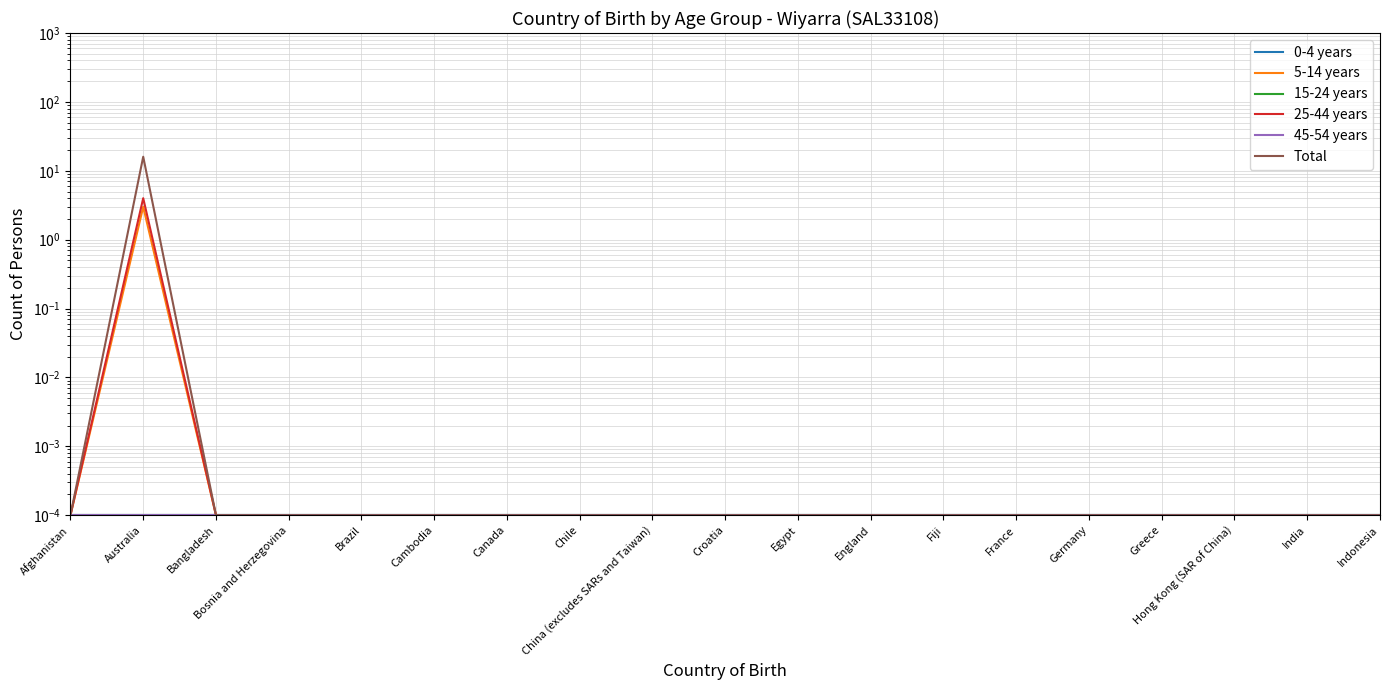

List the series in order of their peak value, highest first.

Total, 25-44 years, 5-14 years, 0-4 years, 15-24 years, 45-54 years